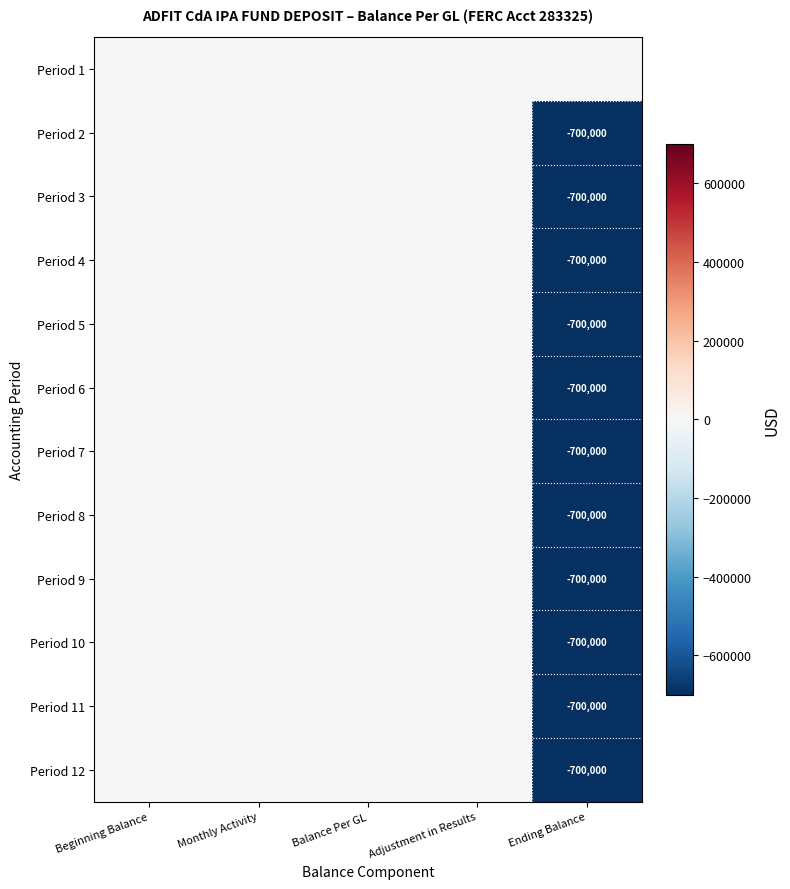

What is the minimum value shown in the chart?

-700000